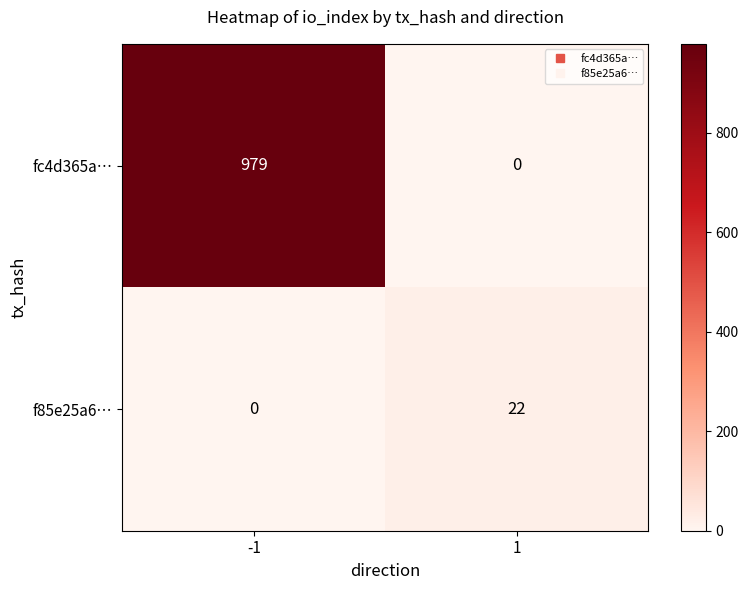

Reading left to right, list all the values displayed in this chart.

fc4d365a…: 979	0
f85e25a6…: 0	22